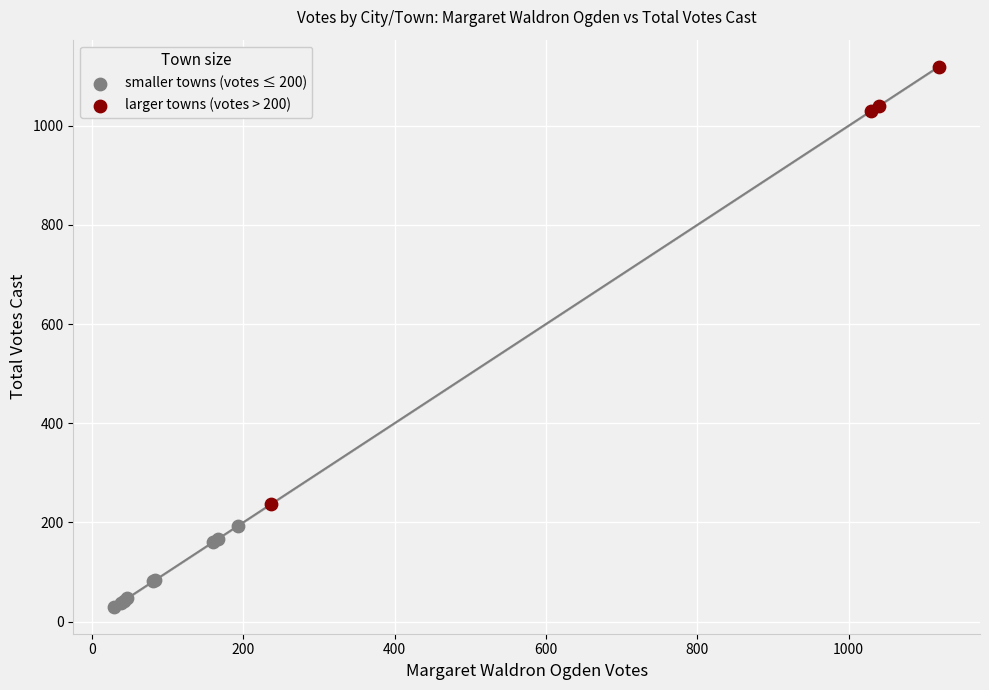

Which series contains the highest Y value?

larger towns (votes > 200)